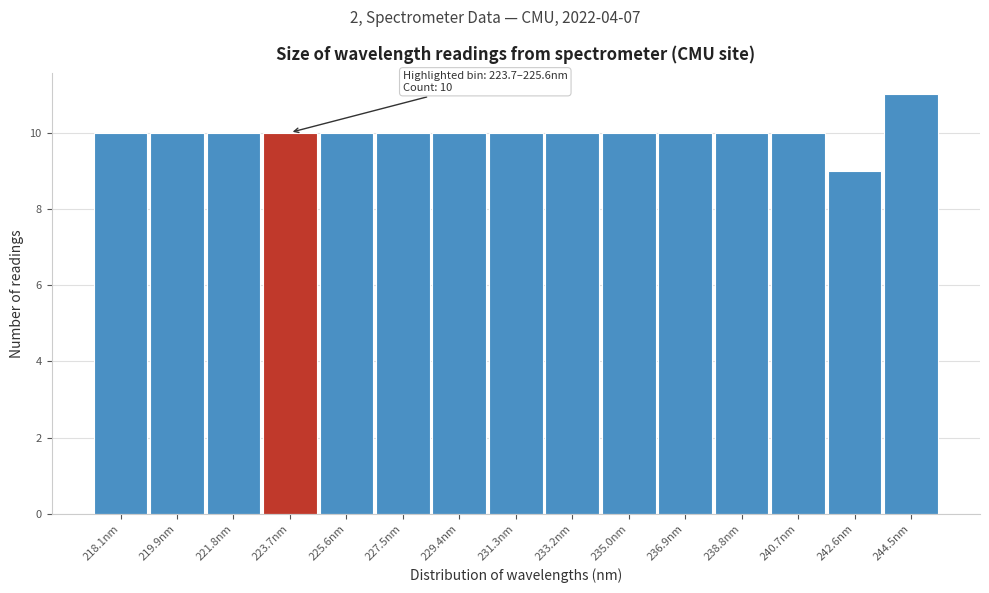

Reading left to right, transcribe all the data shown in this chart.

218.1nm=10	219.9nm=10	221.8nm=10	223.7nm=10	225.6nm=10	227.5nm=10	229.4nm=10	231.3nm=10	233.2nm=10	235.0nm=10	236.9nm=10	238.8nm=10	240.7nm=10	242.6nm=9	244.5nm=11